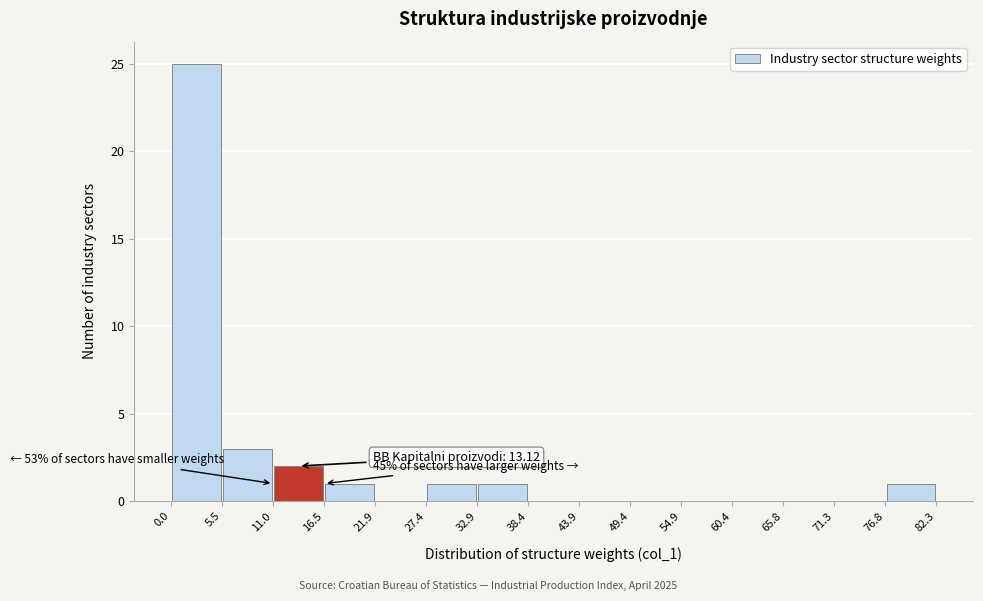

Which range on the x-axis has the tallest bar?

0.0 to 5.5